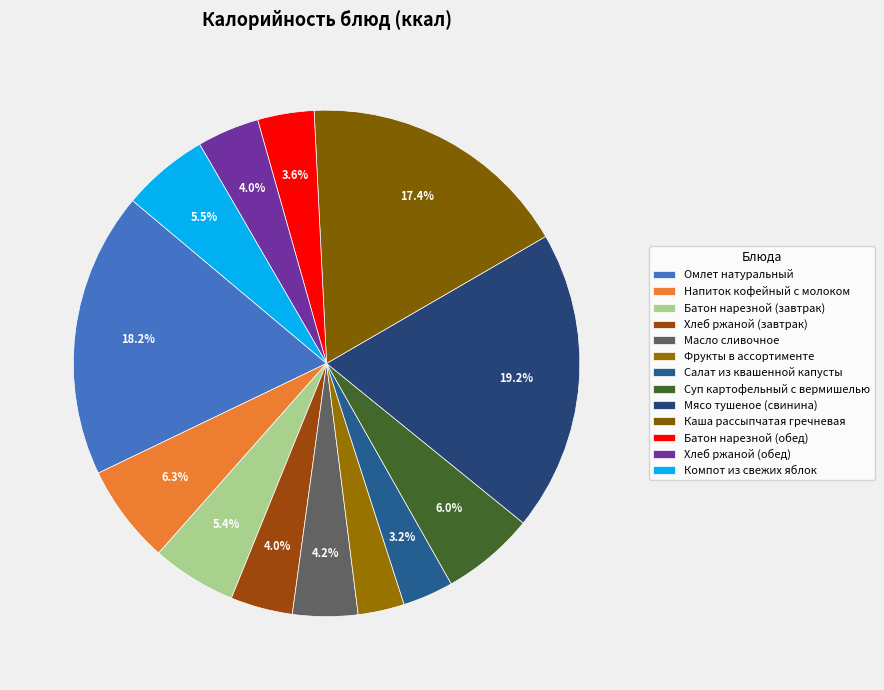

What is the smallest slice in the pie chart?

Фрукты в ассортименте